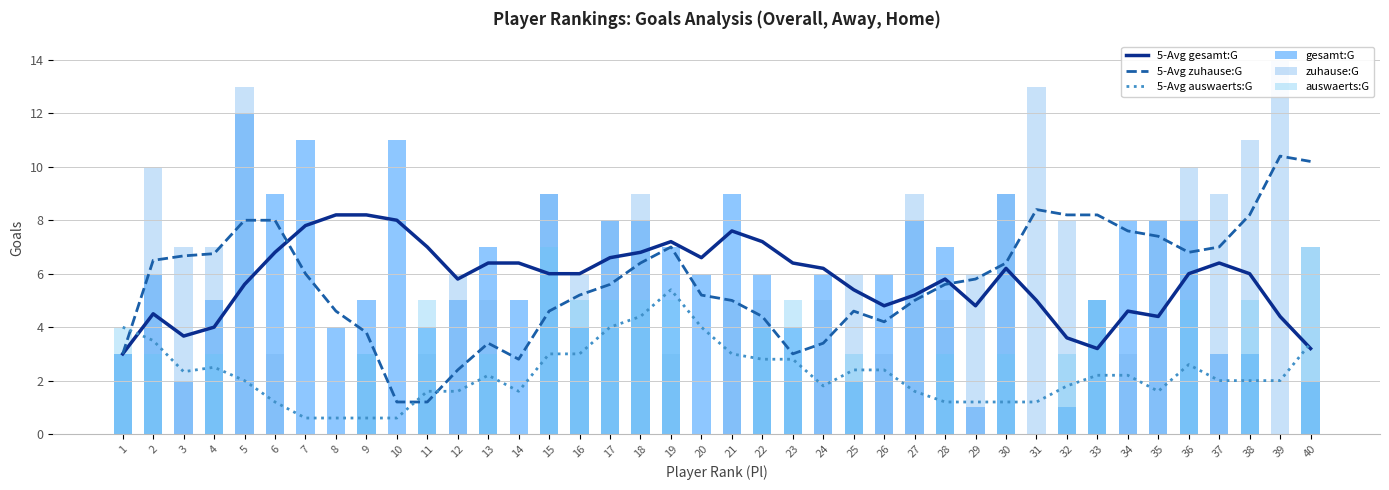

What is the maximum value for 5-Avg gesamt:G?

8.2